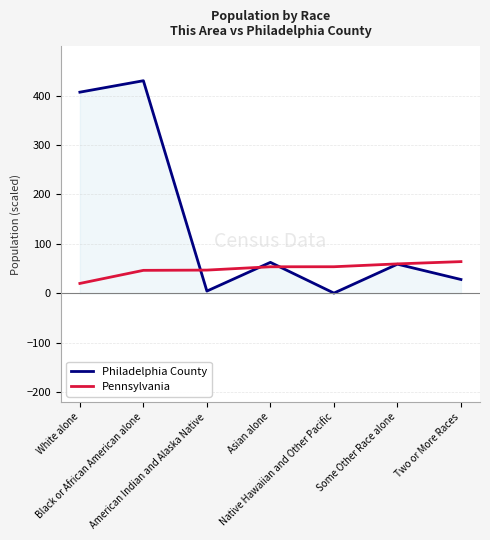

Between White alone and American Indian and Alaska Native, which series saw the biggest shift?

Philadelphia County